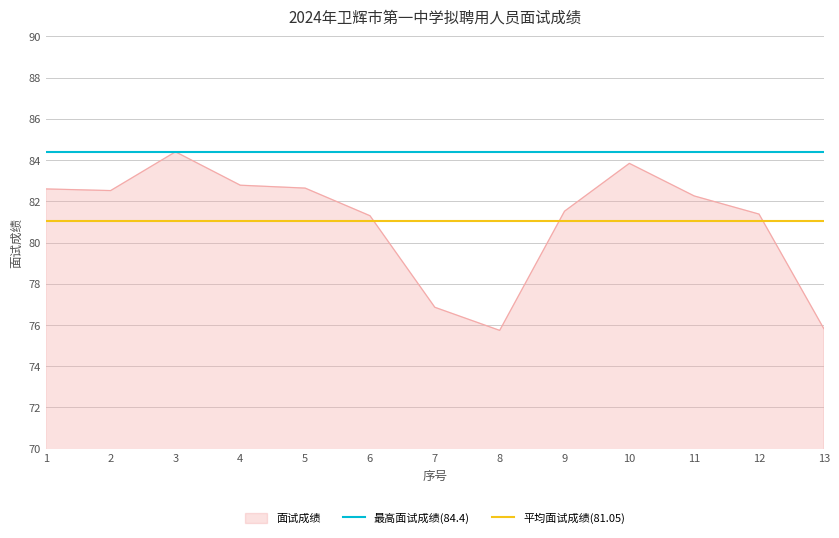

What is the minimum value for 最高面试成绩(84.4)?

84.4